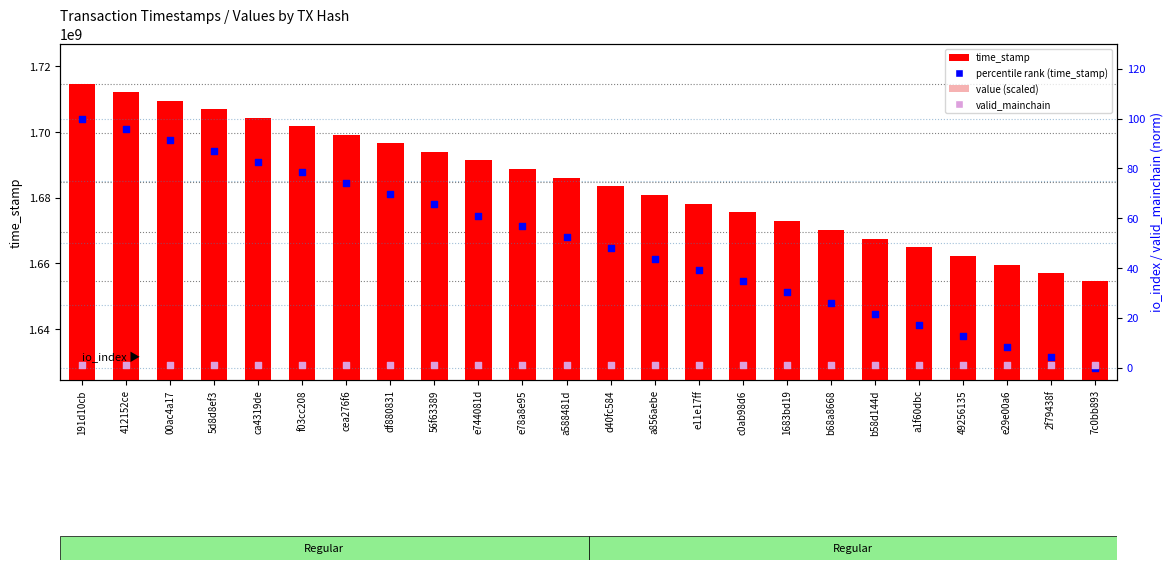

At how many categories does at least one series exceed 589364410?

24